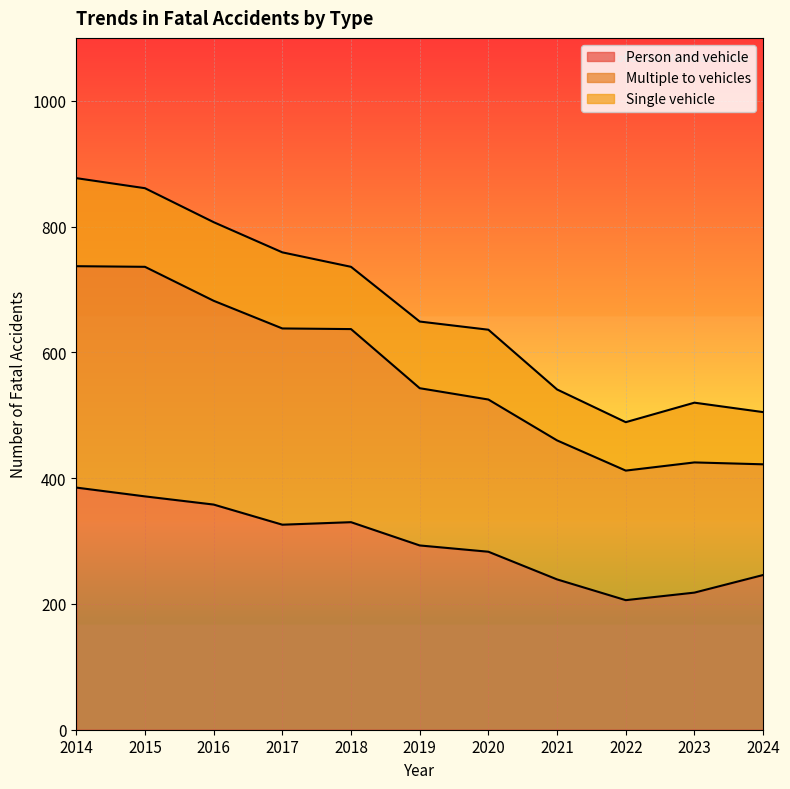

Where is the first local maximum for Person and vehicle?

2018